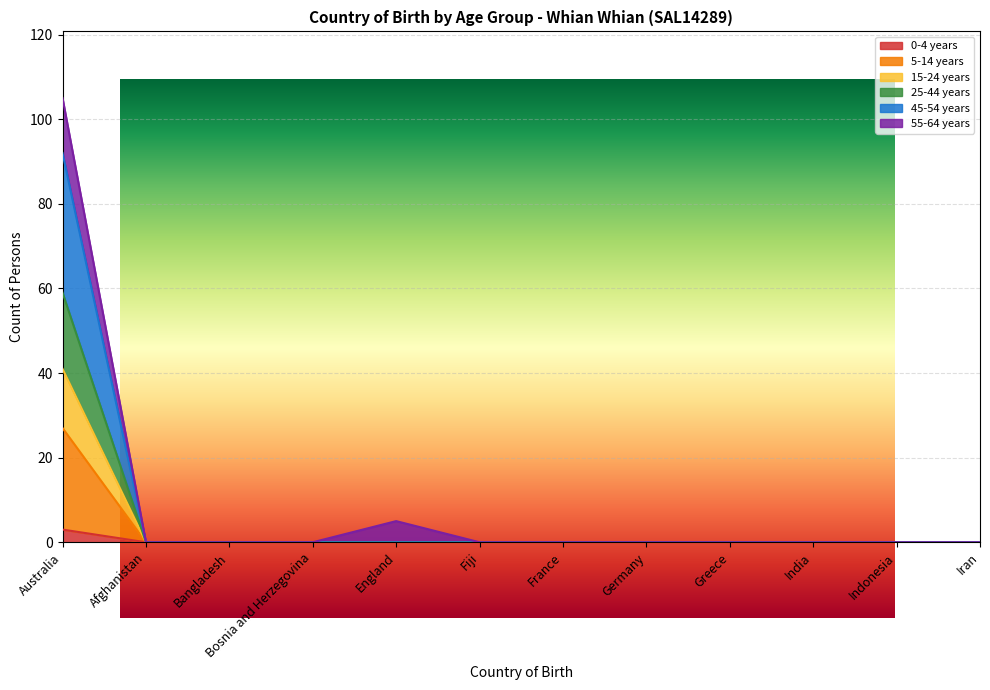

Is the value of 15-24 years at England greater than the value of 0-4 years at Indonesia?

No